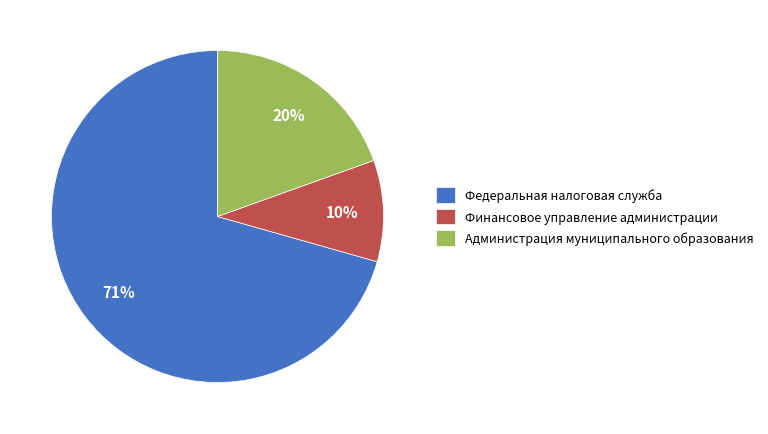

Is it true that Администрация муниципального образования is 12% of the pie?

False